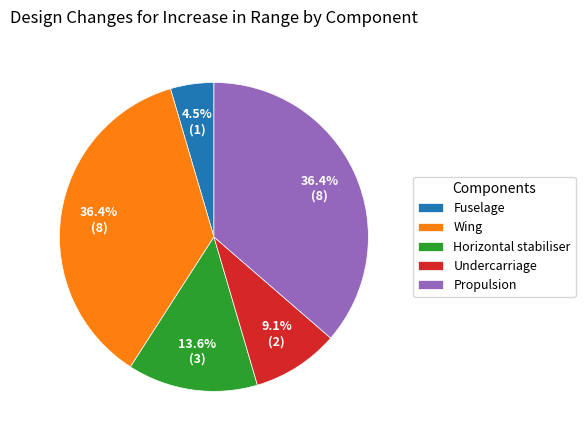

Combined, what portion of the pie is Propulsion and Fuselage?

40.9%